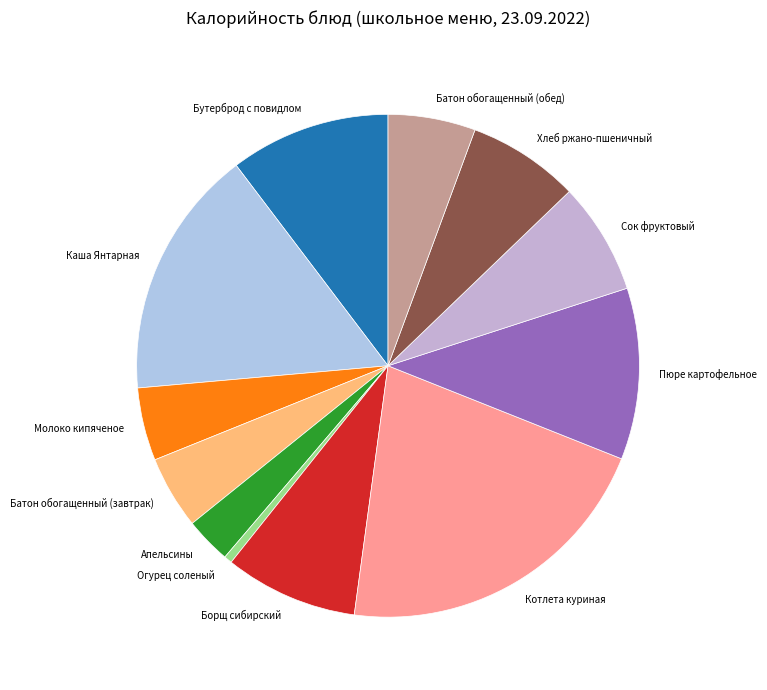

How many segments does this pie chart have?

12